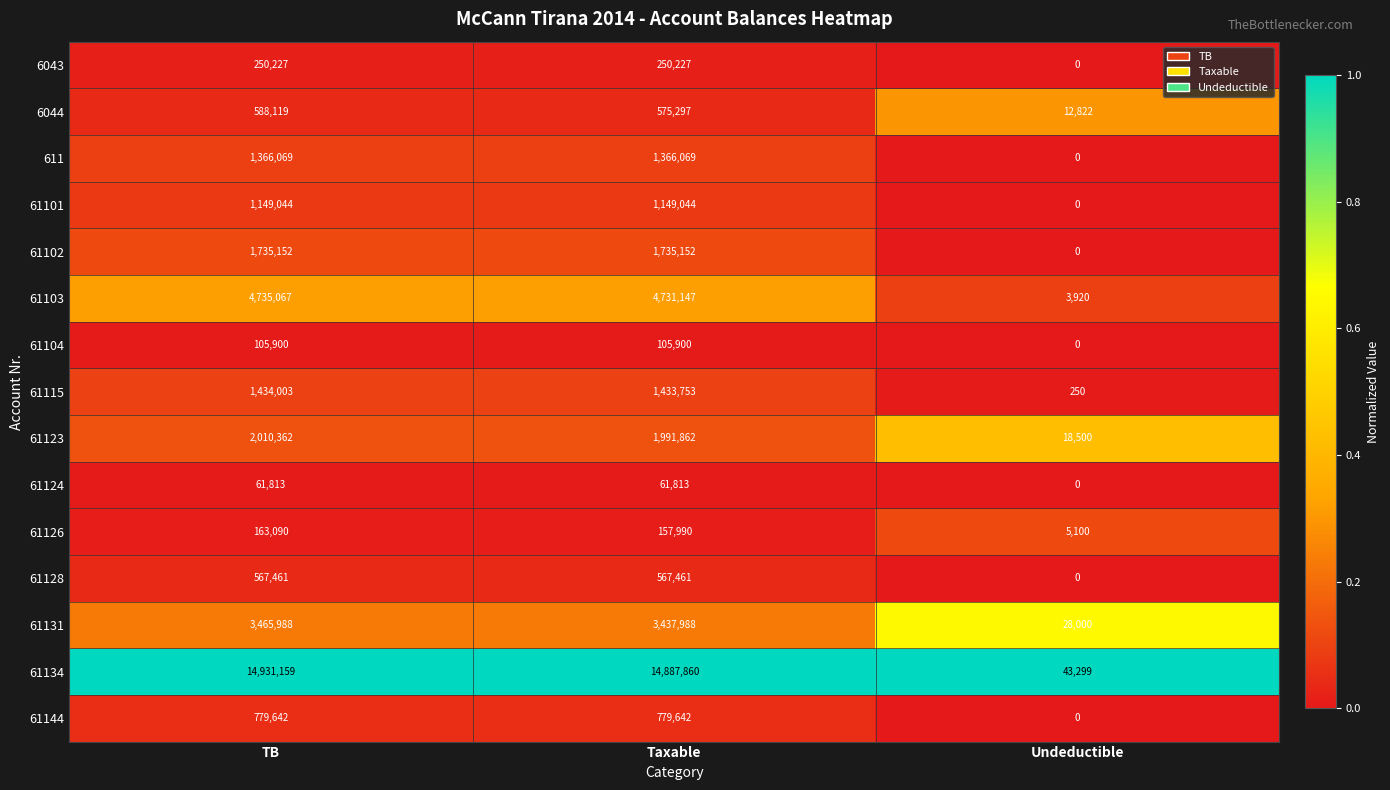

What is the spread (max minus min) of values at TB?

14869346